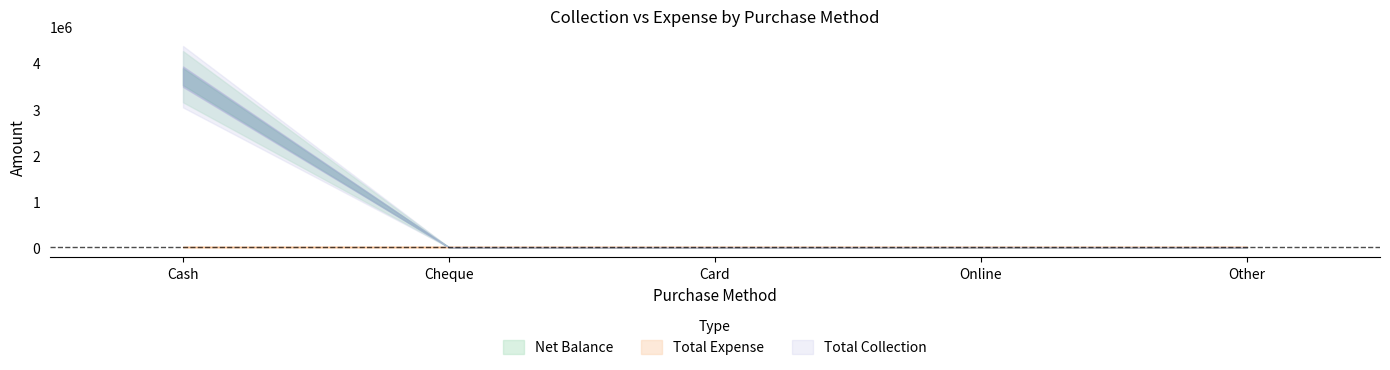

Rank the series by their maximum value, from highest to lowest.

Net Balance, Total Collection, Total Expense